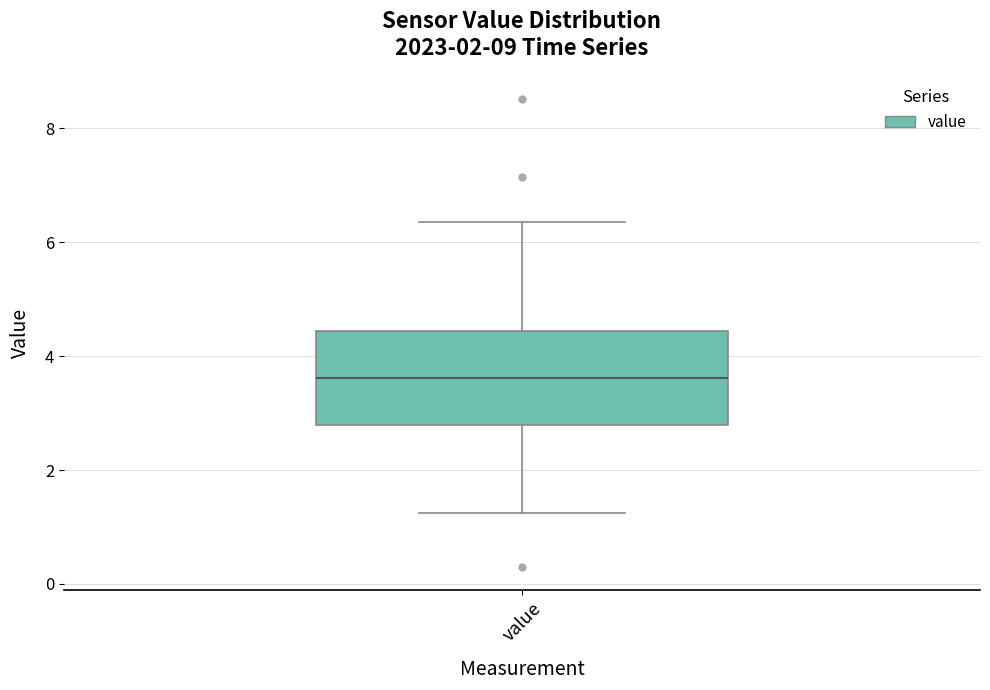

Where is the lower edge of the box for value on the y-axis? The values are not printed on the chart, so give them approximately, as read against the axis.

2.8